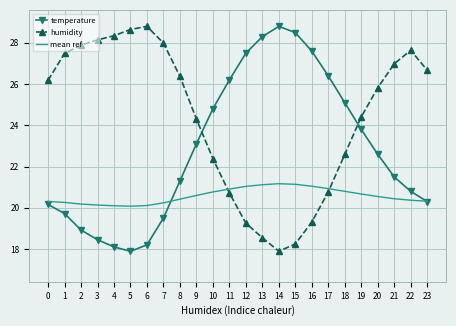

What is the difference between the highest and lowest values at 21?

6.5